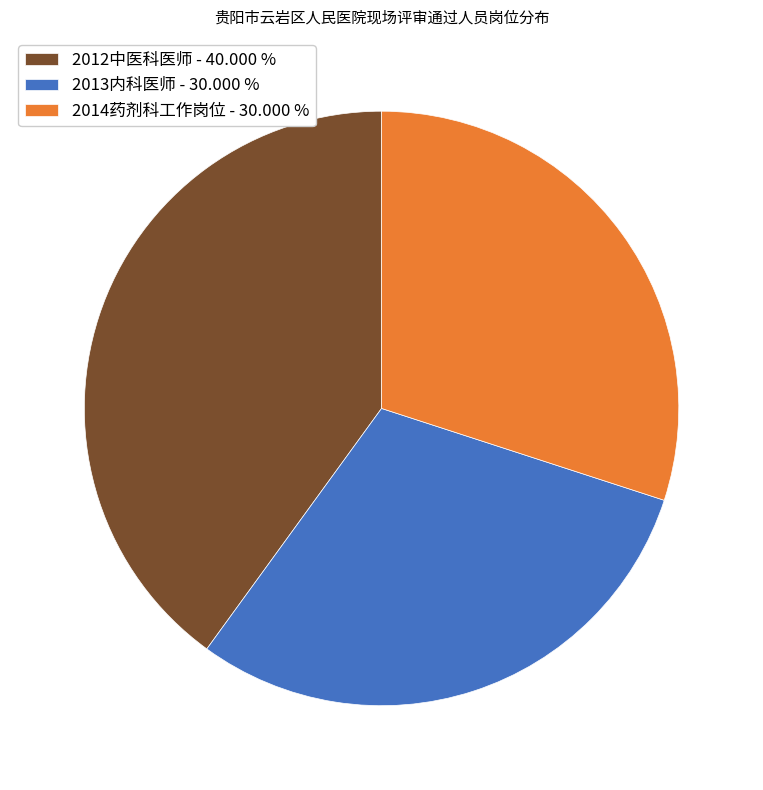

Do 2014药剂科工作岗位 and 2012中医科医师 together represent more than half of the pie?

Yes